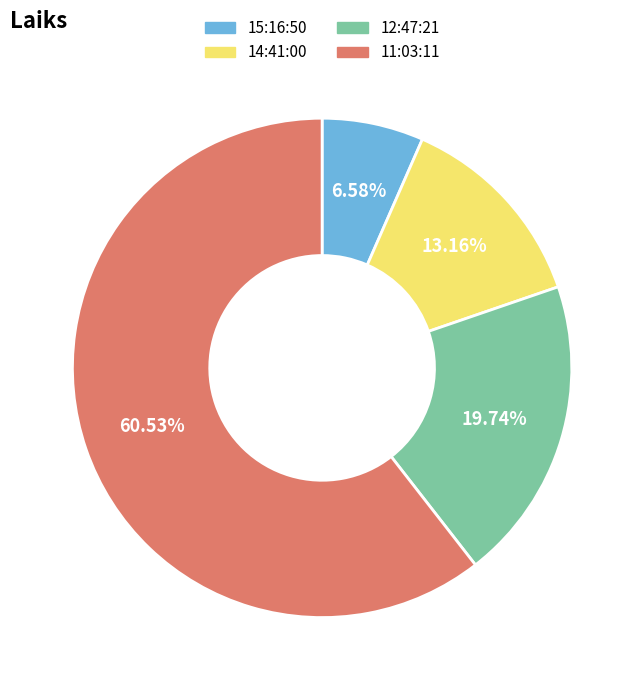

What percentage do 14:41:00 and 15:16:50 together represent?

19.7%